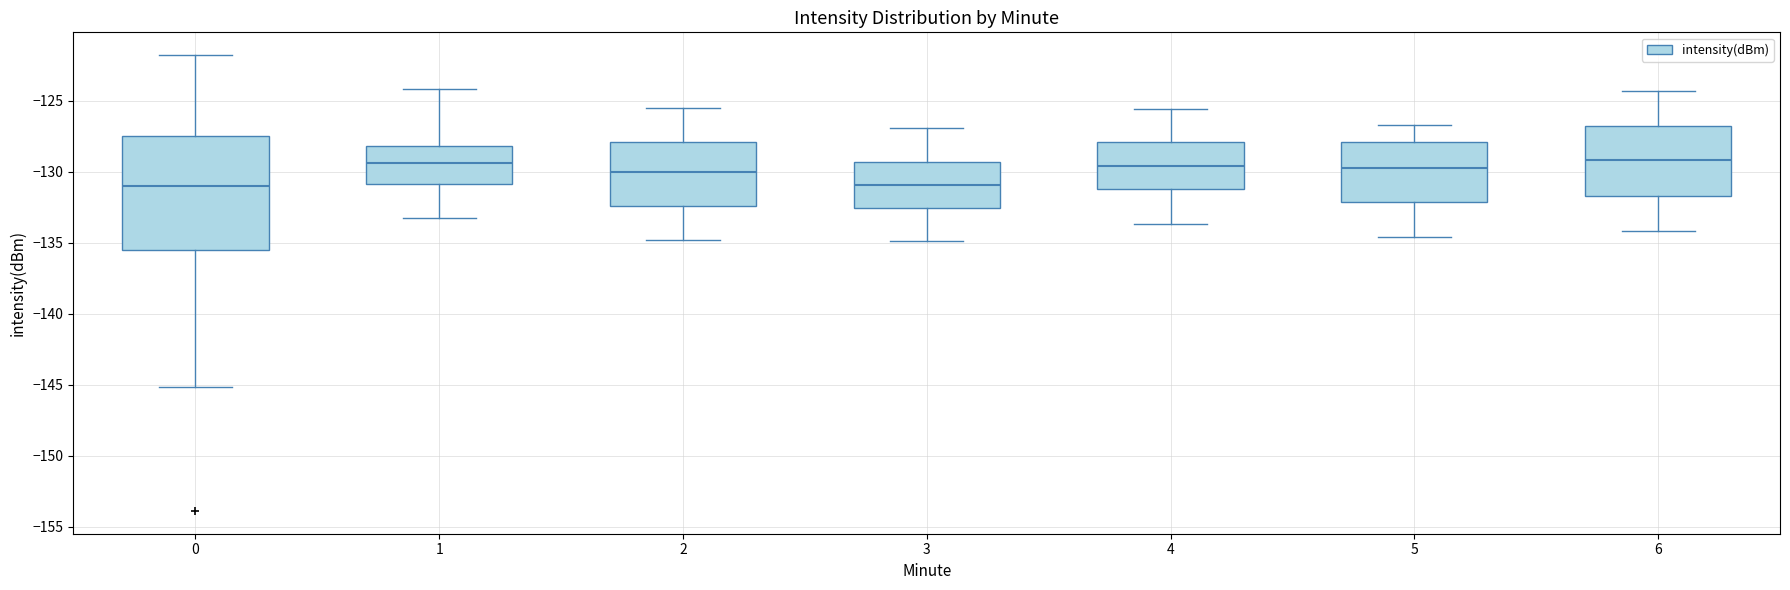

Reading left to right, read every box against the y-axis: the position of its median line, the range the box covers, and the ends of its whiskers. The values are not printed on the chart, so give them approximately, as read against the axis.

0: median -131.0, box -135.5 to -127.5, whiskers -145.0 to -122.0
1: median -129.5, box -131.0 to -128.0, whiskers -133.0 to -124.0
2: median -130.0, box -132.5 to -128.0, whiskers -135.0 to -125.5
3: median -131.0, box -132.5 to -129.5, whiskers -135.0 to -127.0
4: median -129.5, box -131.0 to -128.0, whiskers -133.5 to -125.5
5: median -129.5, box -132.0 to -128.0, whiskers -134.5 to -126.5
6: median -129.0, box -131.5 to -127.0, whiskers -134.0 to -124.5